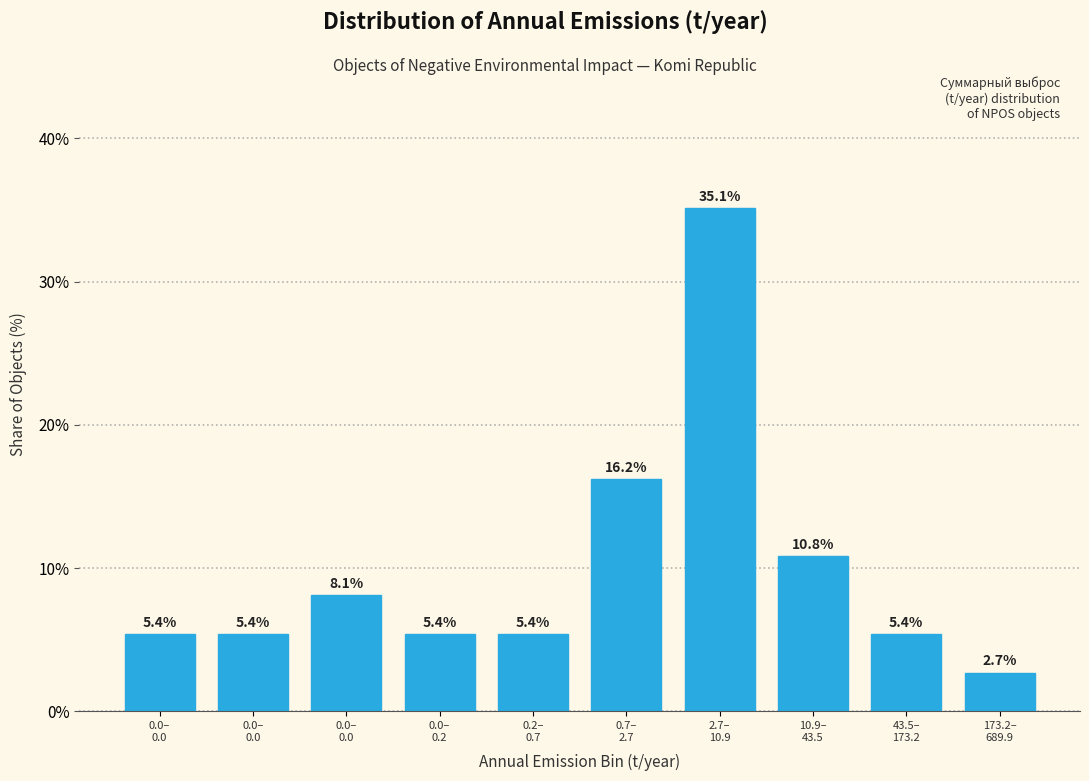

How many bars are there in total?

10